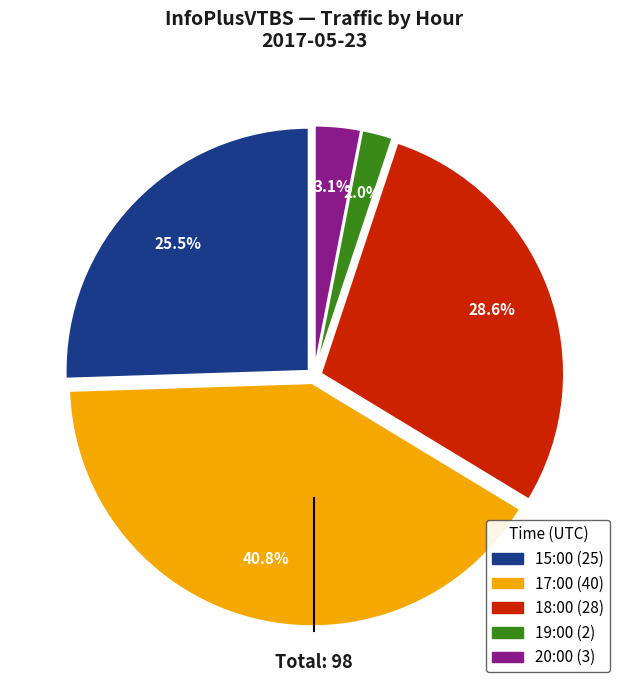

Between 20:00 and 18:00, which is larger?

18:00